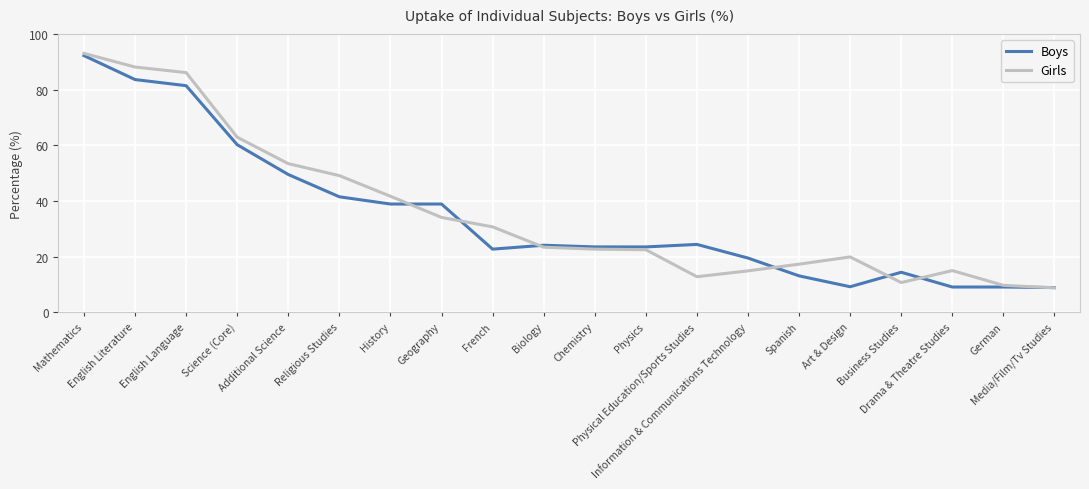

What is the highest value of the Girls series?

93.0